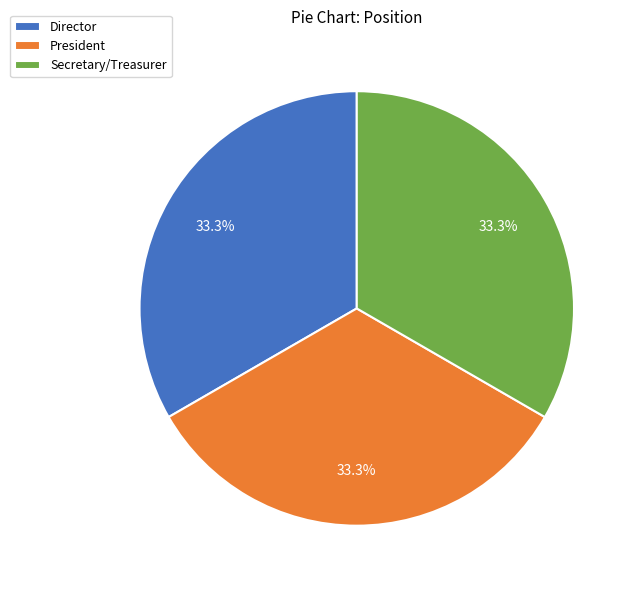

Is it true that Secretary/Treasurer is 33% of the pie?

True